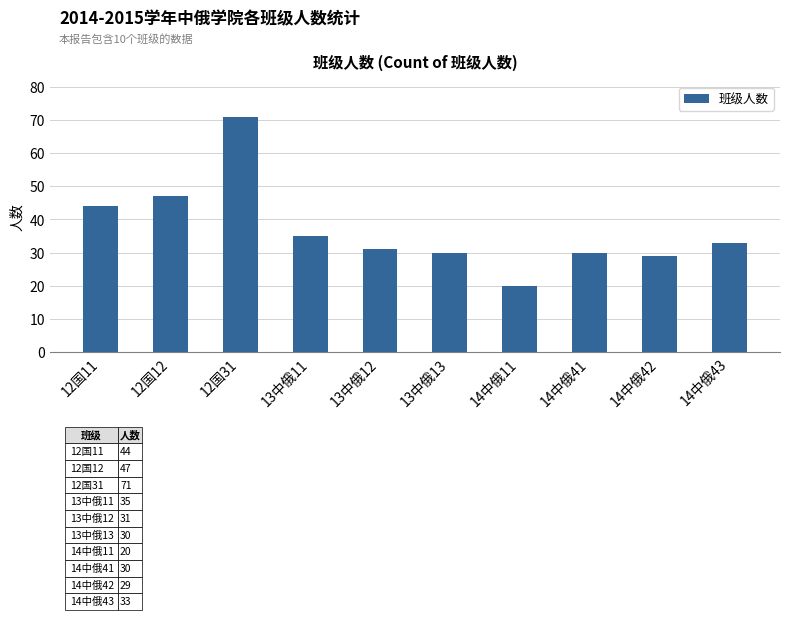

Which has a higher value, 13中俄12 or 14中俄43?

14中俄43